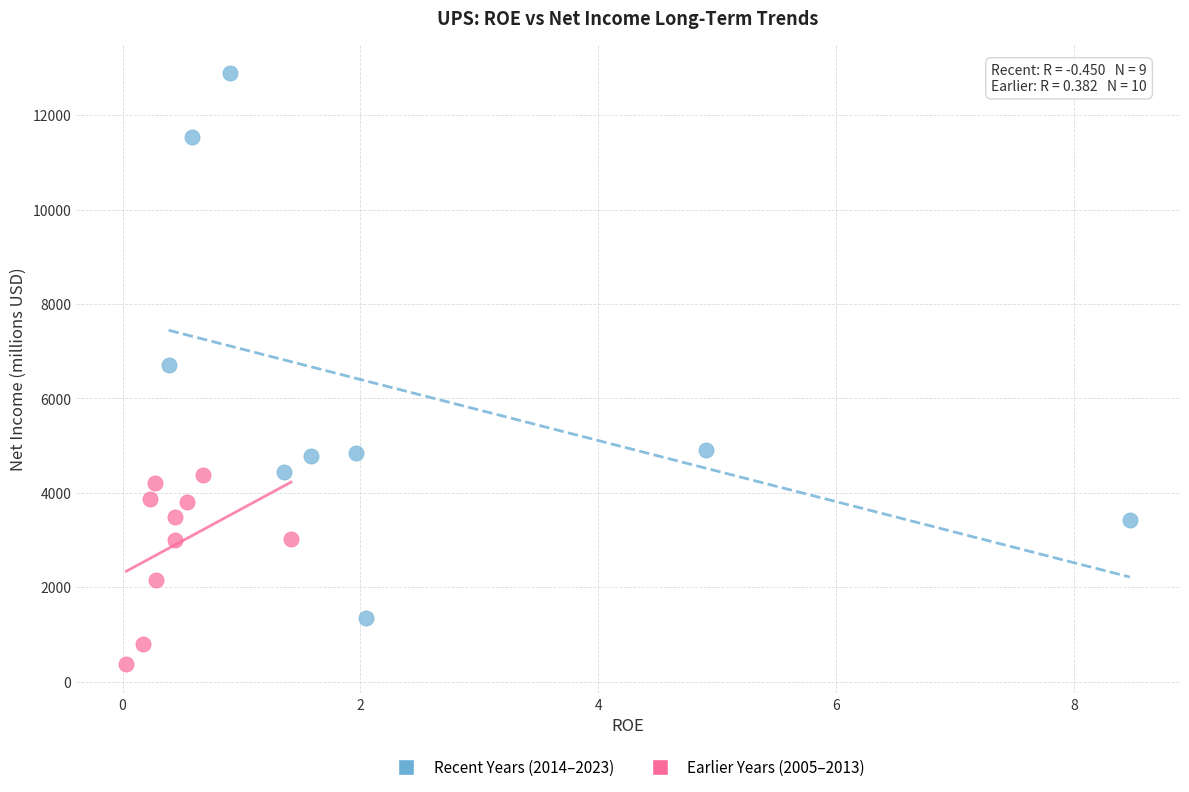

Which series reaches the minimum Y coordinate?

Earlier Years (2005–2013)